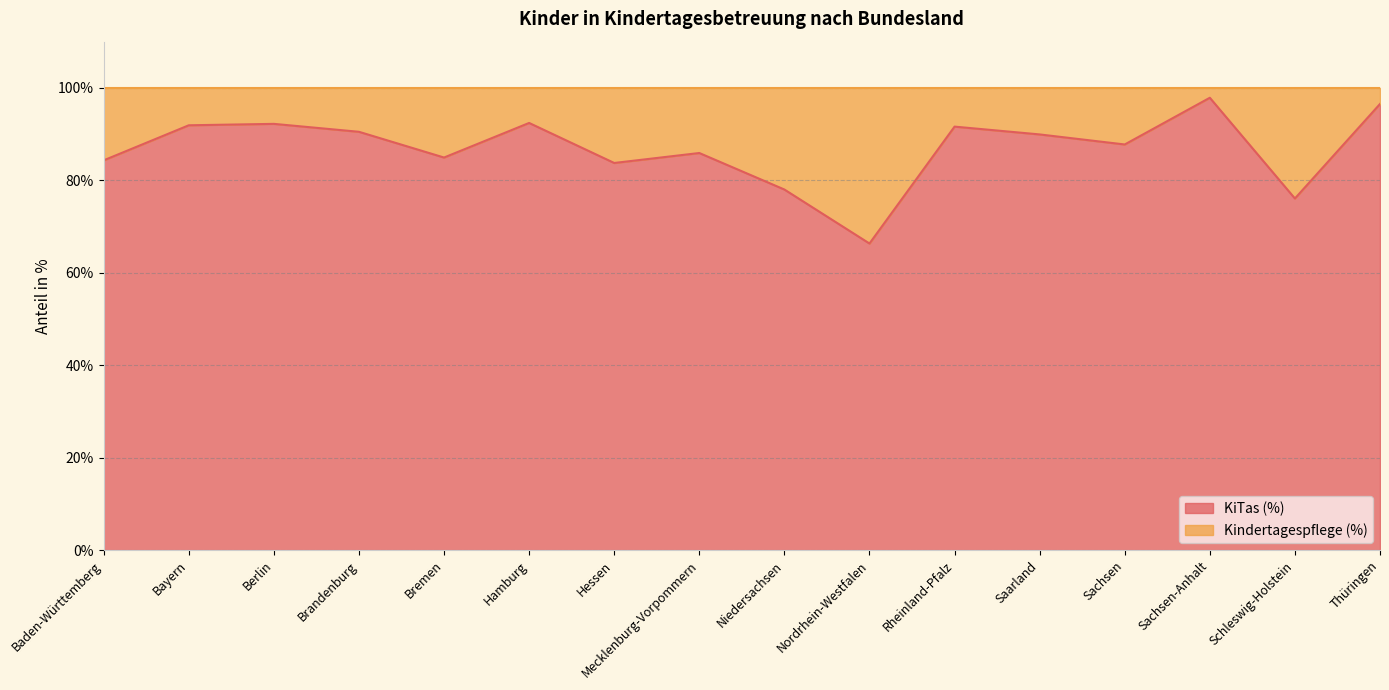

List the labels in order of value, smallest first.

Nordrhein-Westfalen, Schleswig-Holstein, Niedersachsen, Hessen, Baden-Württemberg, Bremen, Mecklenburg-Vorpommern, Sachsen, Saarland, Brandenburg, Rheinland-Pfalz, Bayern, Berlin, Hamburg, Thüringen, Sachsen-Anhalt